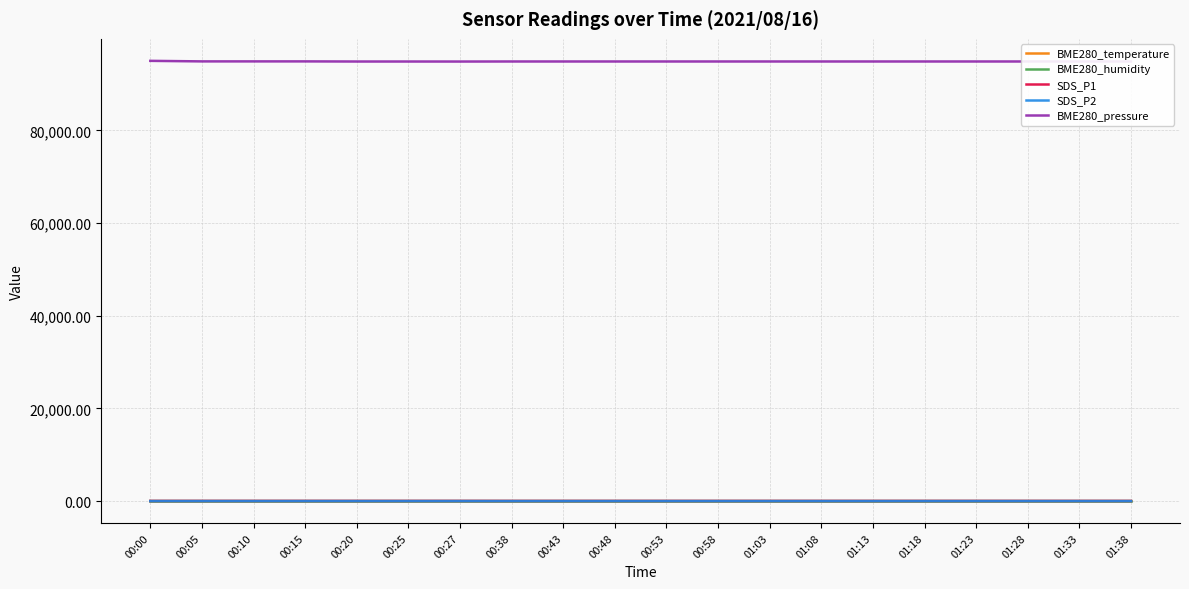

What position from the left is 00:05?

2